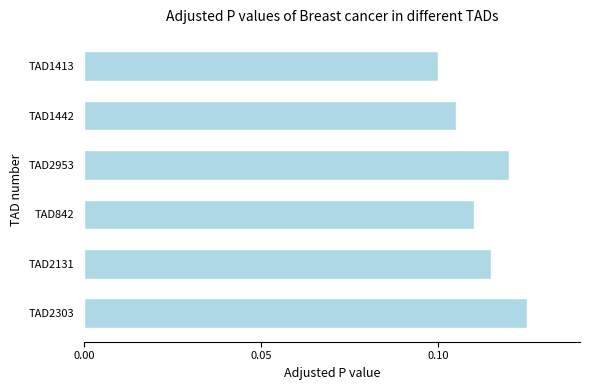

Does the chart contain stacked bars?

No